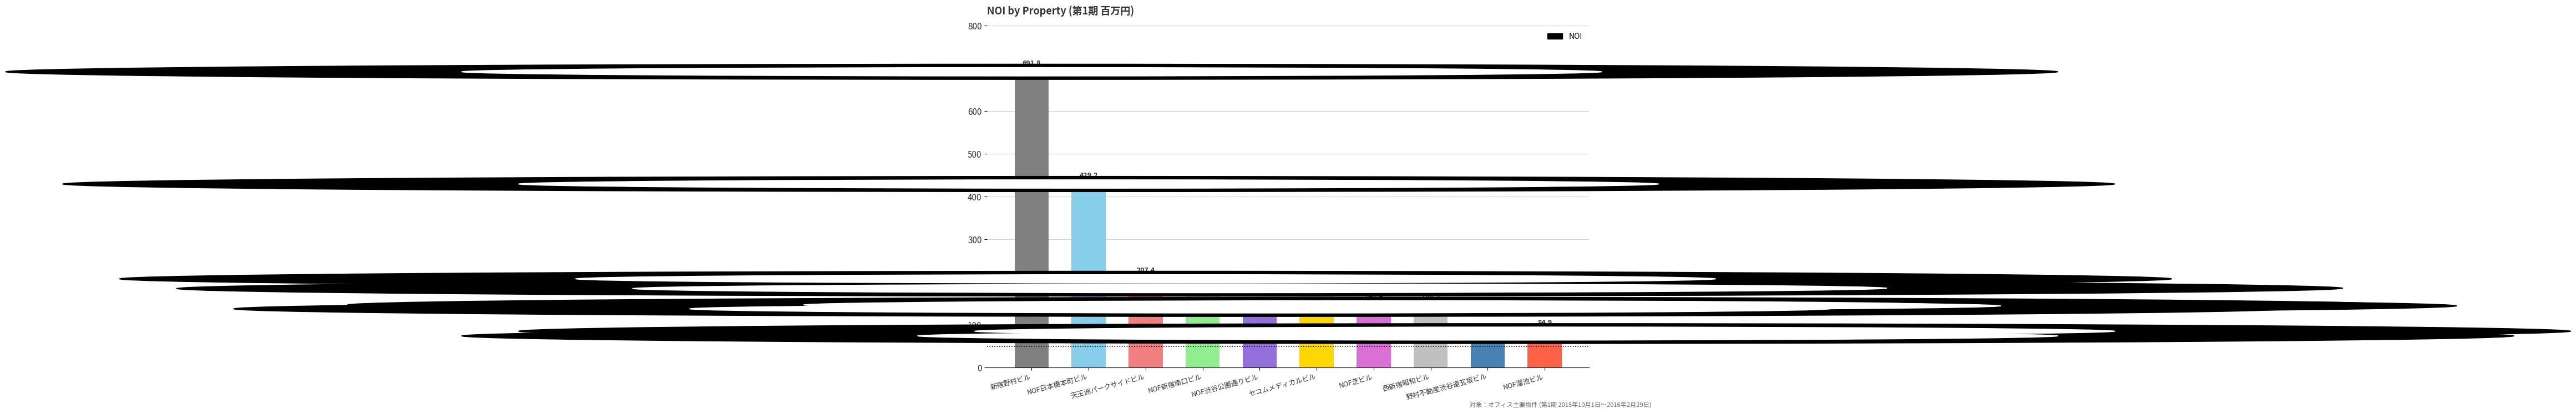

What is the sum of all values?

2285.1